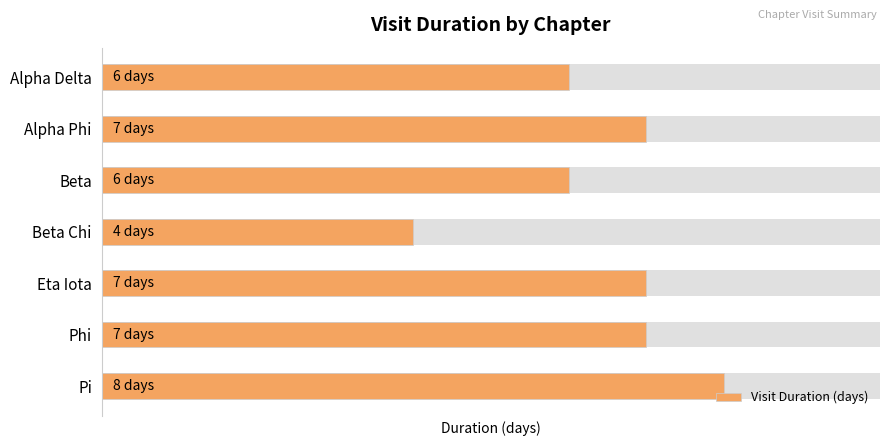

What is the difference between the second highest and second lowest values?

1